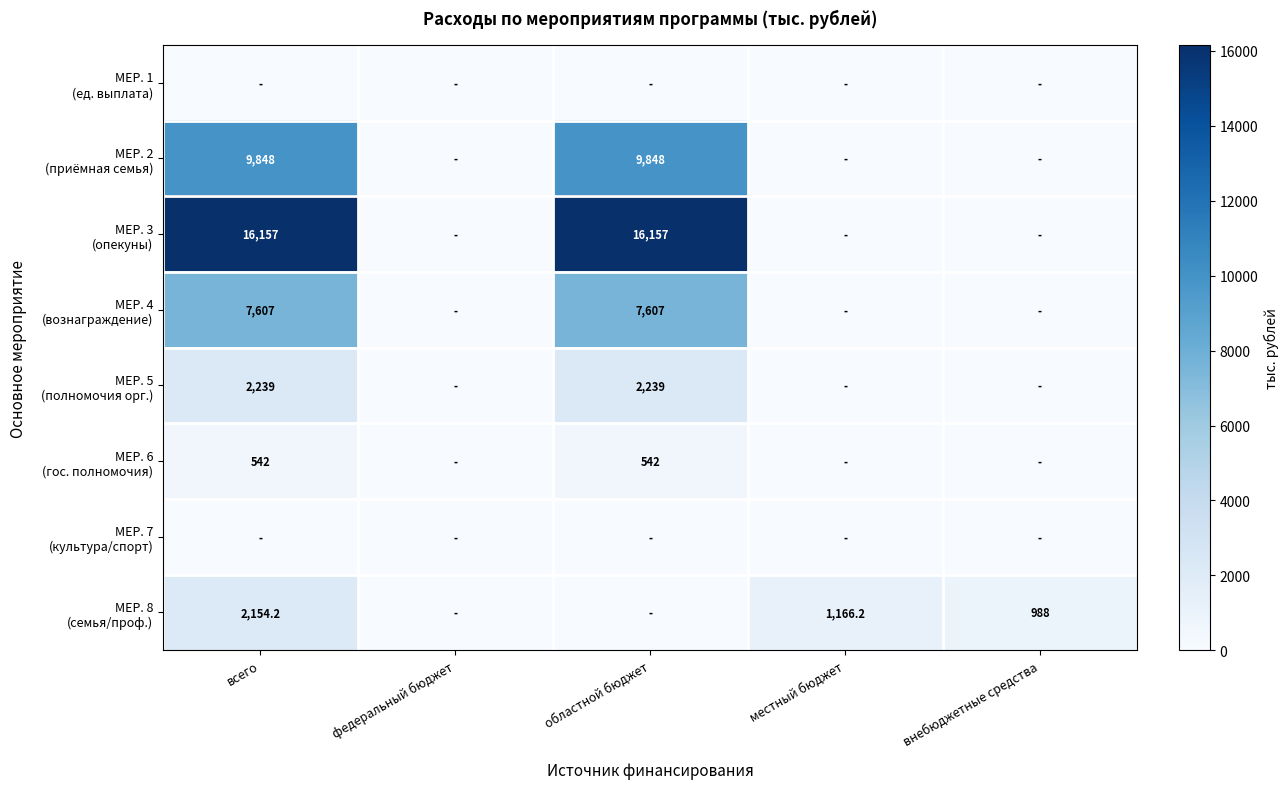

True or false: МЕР. 6 (гос. полномочия) has a value of 0.0 at федеральный бюджет.

True